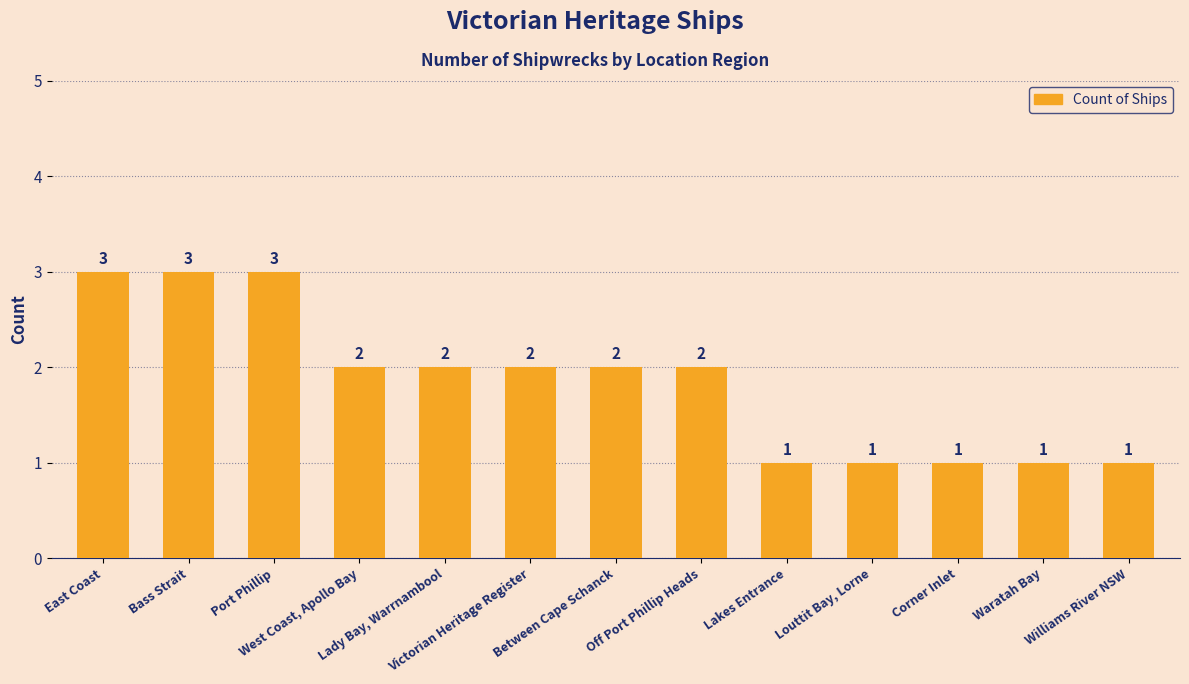

How many values are between 1 and 2?

10